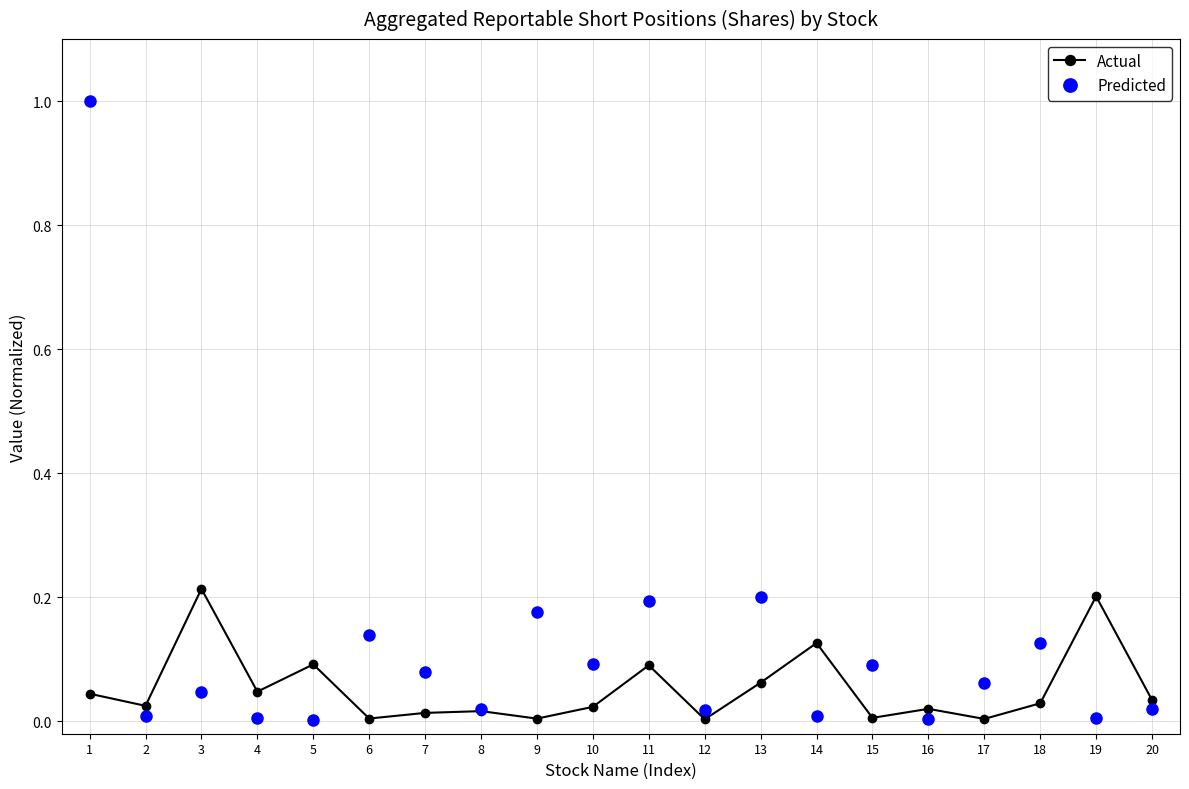

What is the highest value of the Predicted series?

1.0